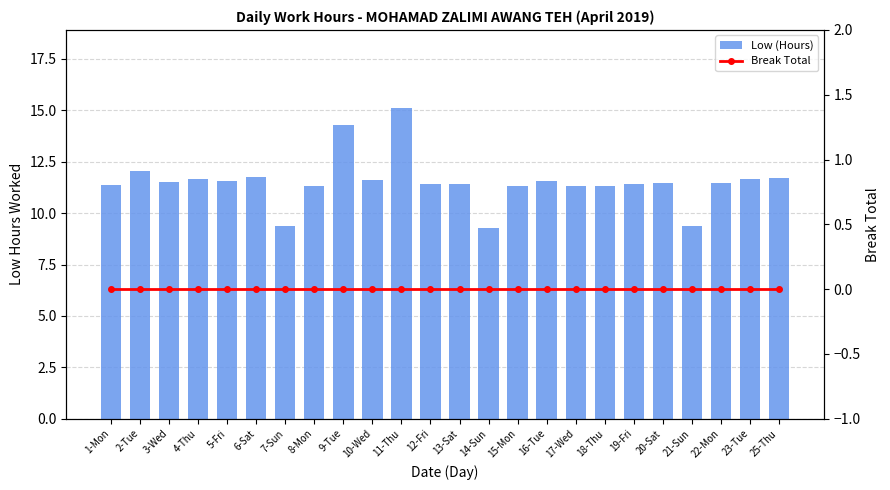

Count the number of data series in this chart.

2